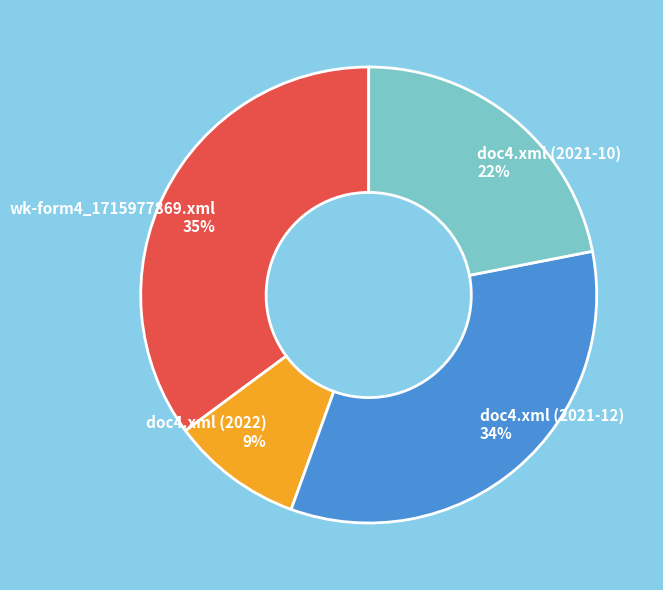

The doc4.xml (2021-12) slice represents 34% of the pie. True or false?

True